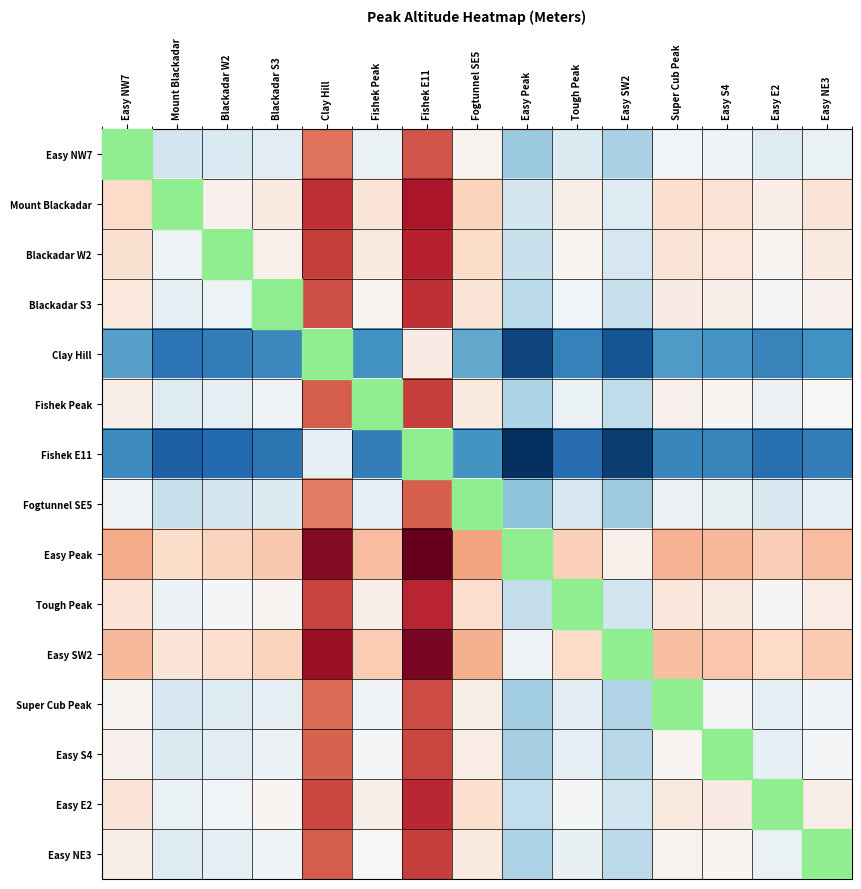

Rank the series by their maximum value, from highest to lowest.

Easy NW7, Easy Peak, Easy SW2, Mount Blackadar, Blackadar W2, Tough Peak, Easy E2, Blackadar S3, Fishek Peak, Easy NE3, Easy S4, Super Cub Peak, Fogtunnel SE5, Clay Hill, Fishek E11